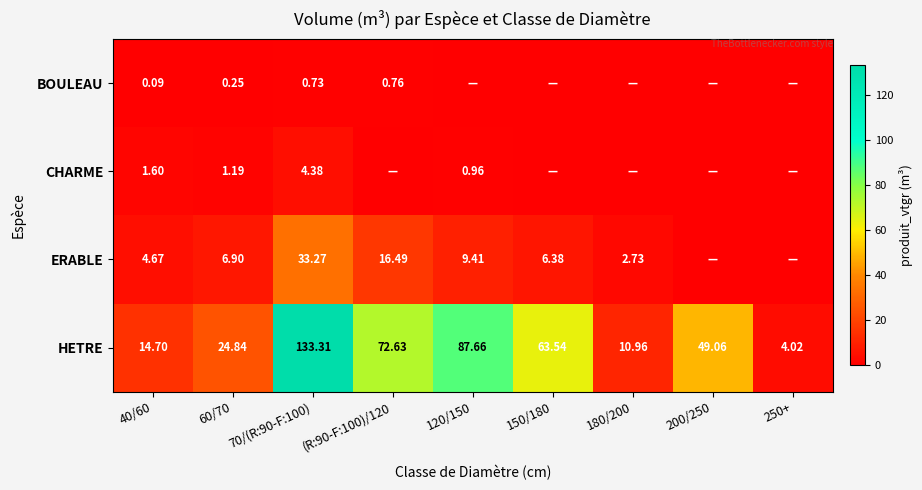

Is it true that ERABLE equals 1.4 at 180/200?

False